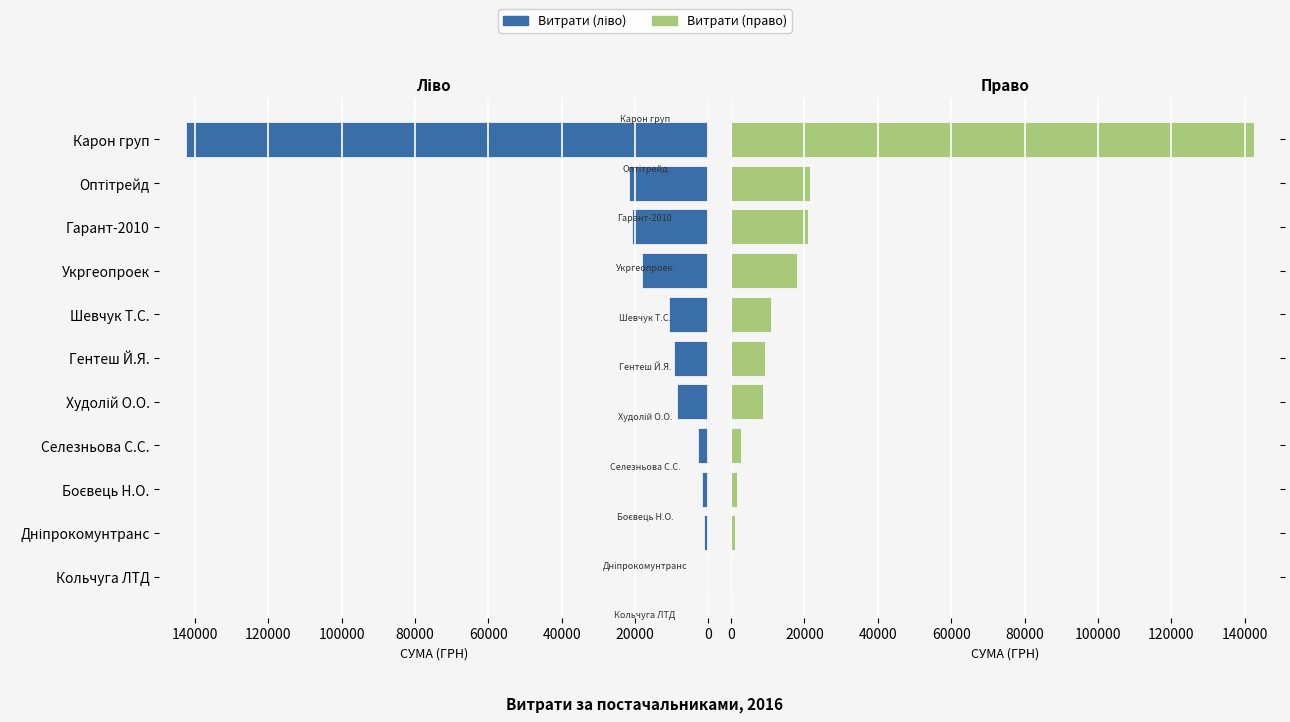

What position from the left is Боєвець Н.О.?

3